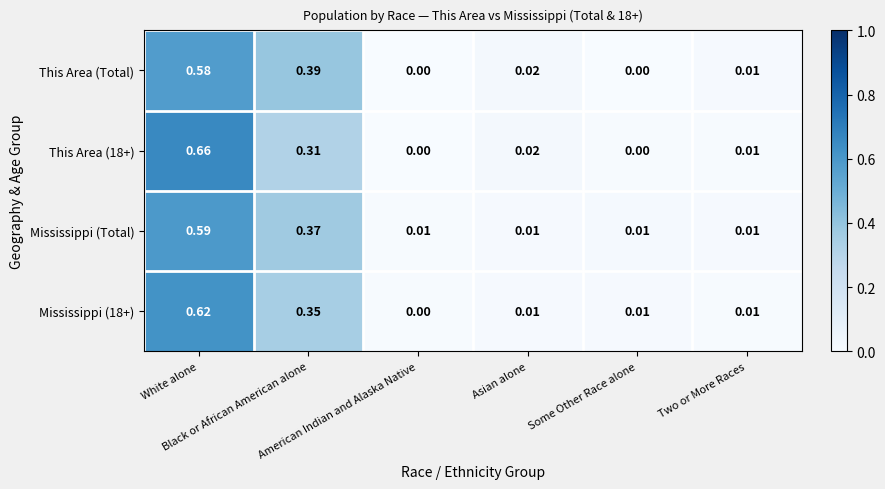

Between Black or African American alone and Asian alone, which series saw the biggest shift?

This Area (Total)